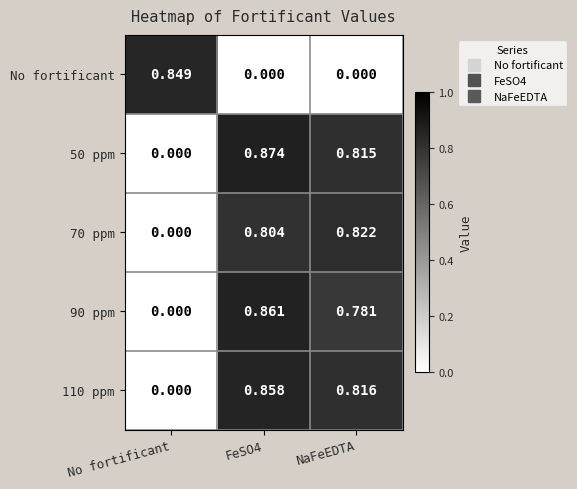

At which category is the sum across all series the highest?

FeSO4